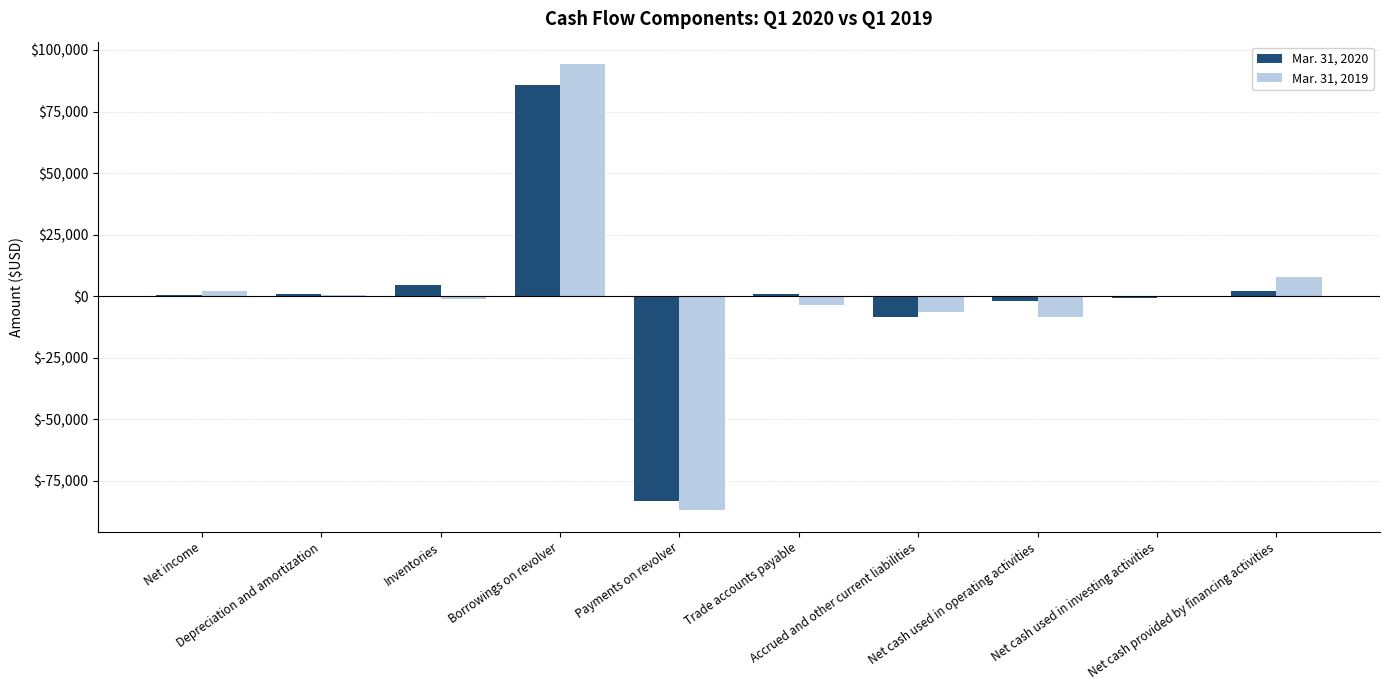

Count the number of data series in this chart.

2